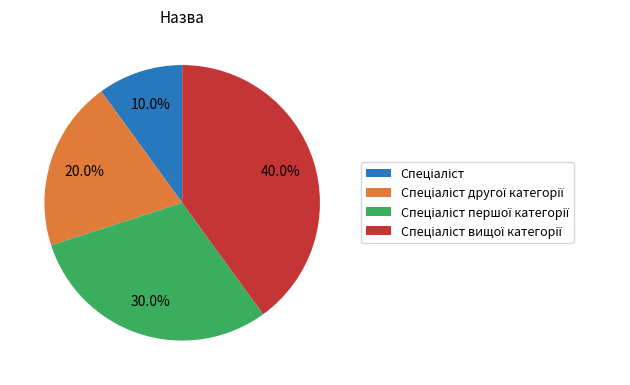

Is there a majority slice in this chart?

No